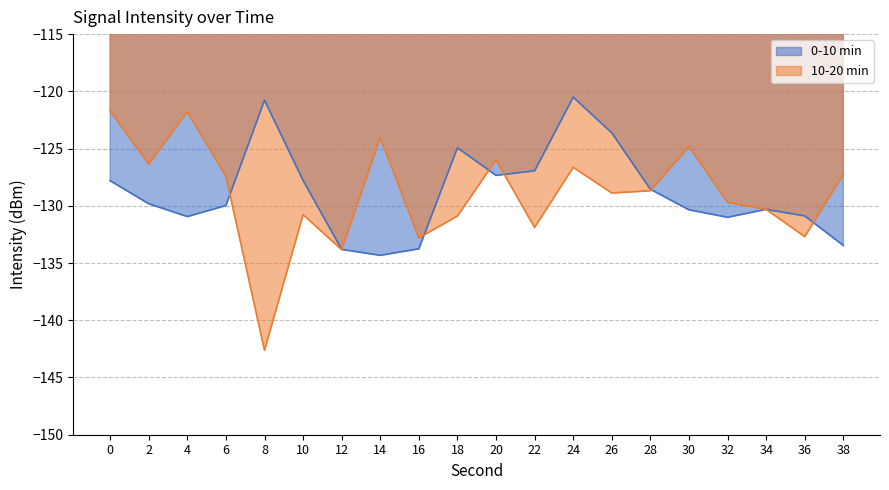

What is the difference between the maximum and second lowest values in the 0-10 min series?

13.3